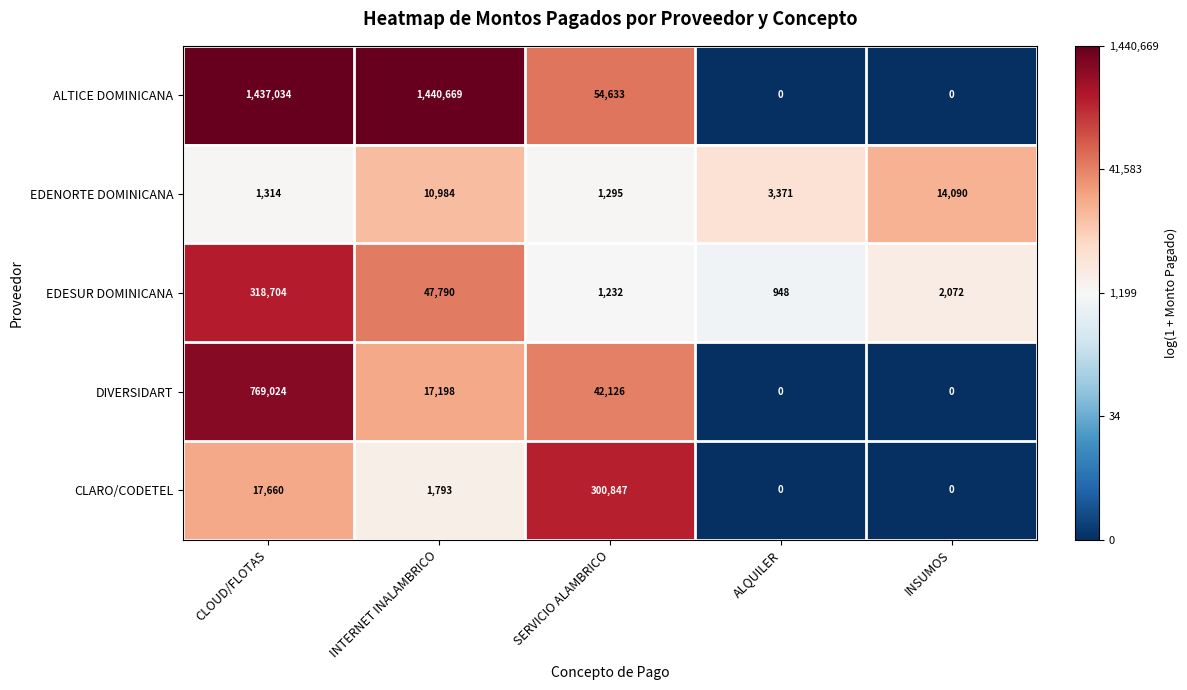

What is the difference between the highest and lowest values at INTERNET INALAMBRICO?

1438876